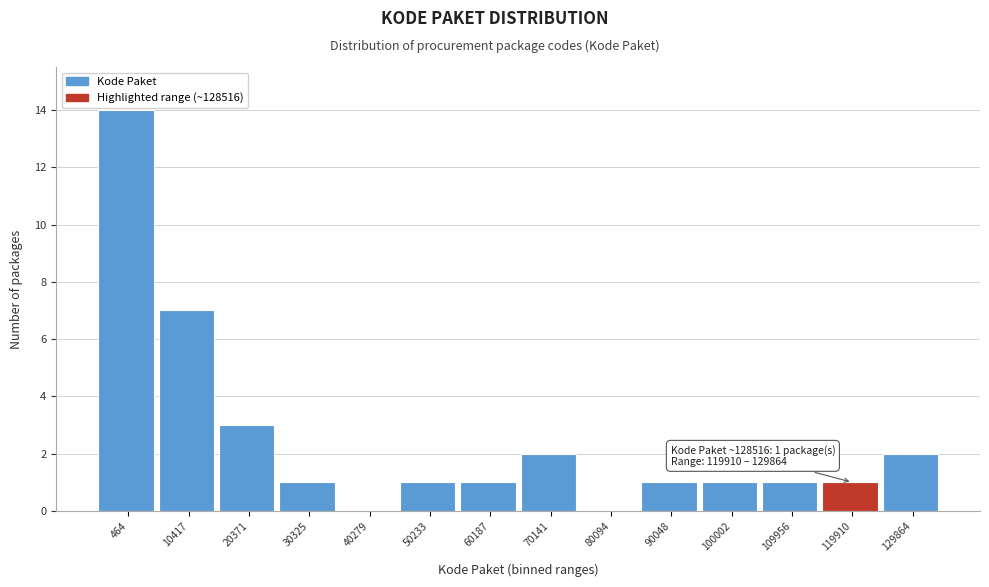

Reading left to right, extract all data points from this chart.

464=14	10417=7	20371=3	30325=1	40279=0	50233=1	60187=1	70141=2	80094=0	90048=1	100002=1	109956=1	119910=1	129864=2